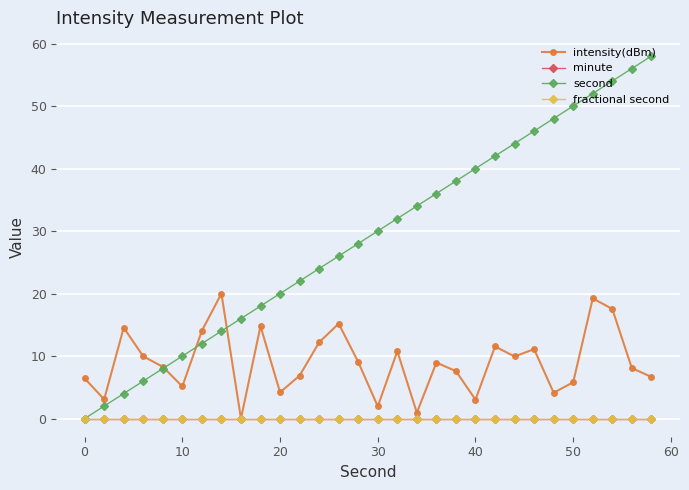

Does the chart display data point markers on the line(s)?

Yes